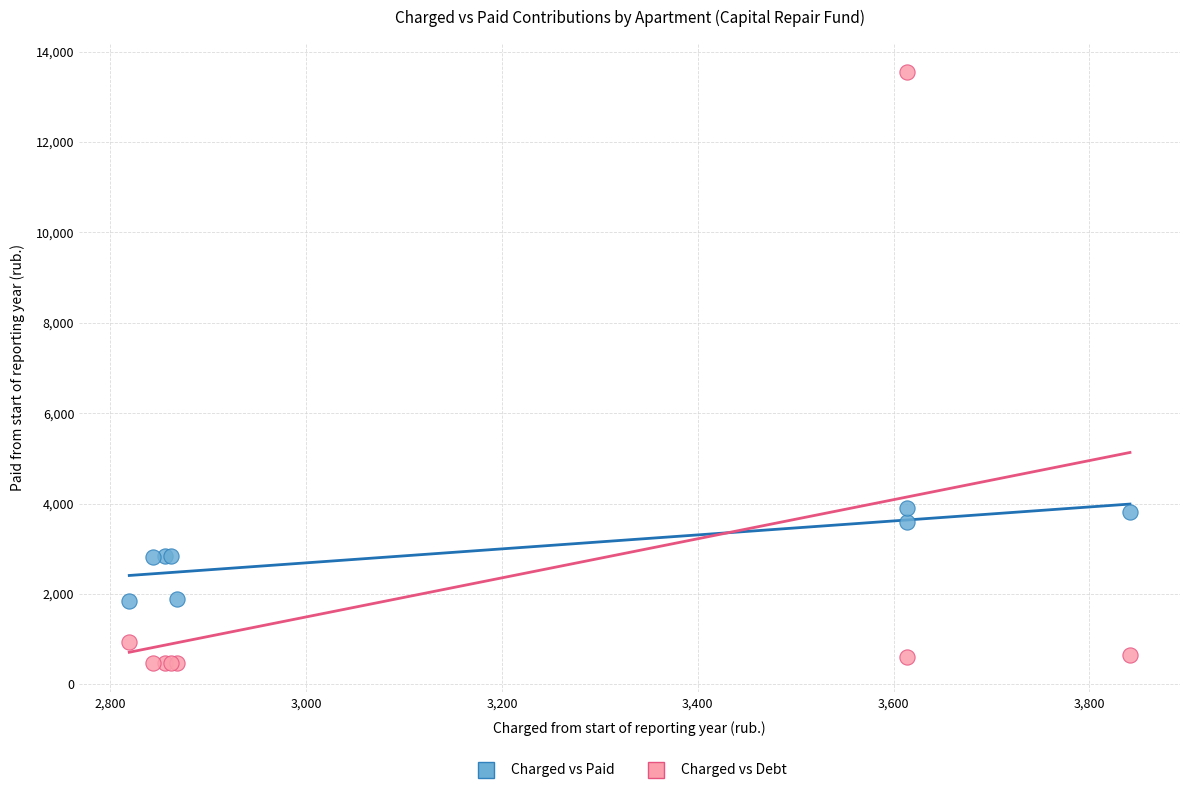

What is the X range (max minus min) for the scatter plot?

1021.9